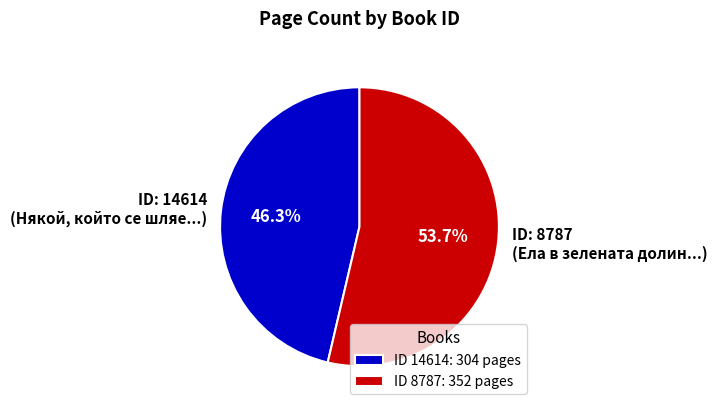

Approximately how many times larger is the value at ID: 8787 (Ела в зелената долин...) compared to ID: 14614 (Някой, който се шляе...)?

1.2